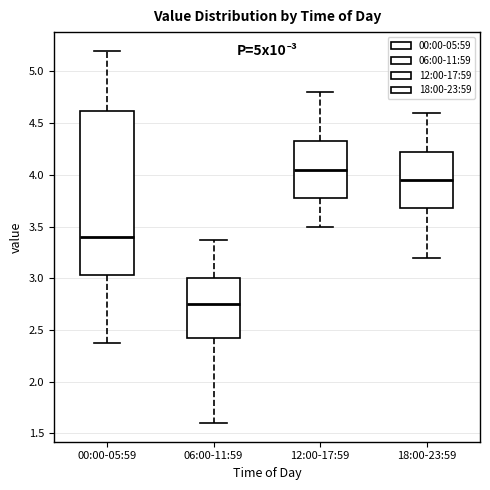

Where does the lower whisker of the box for 18:00-23:59 end on the y-axis? The values are not printed on the chart, so give them approximately, as read against the axis.

3.20